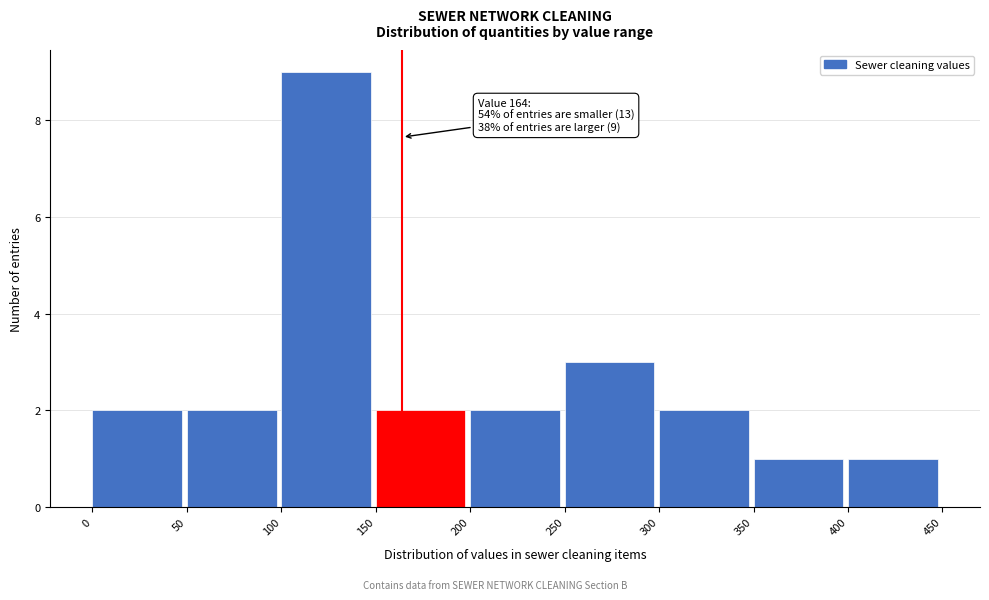

Which range on the x-axis has the tallest bar?

100 to 150